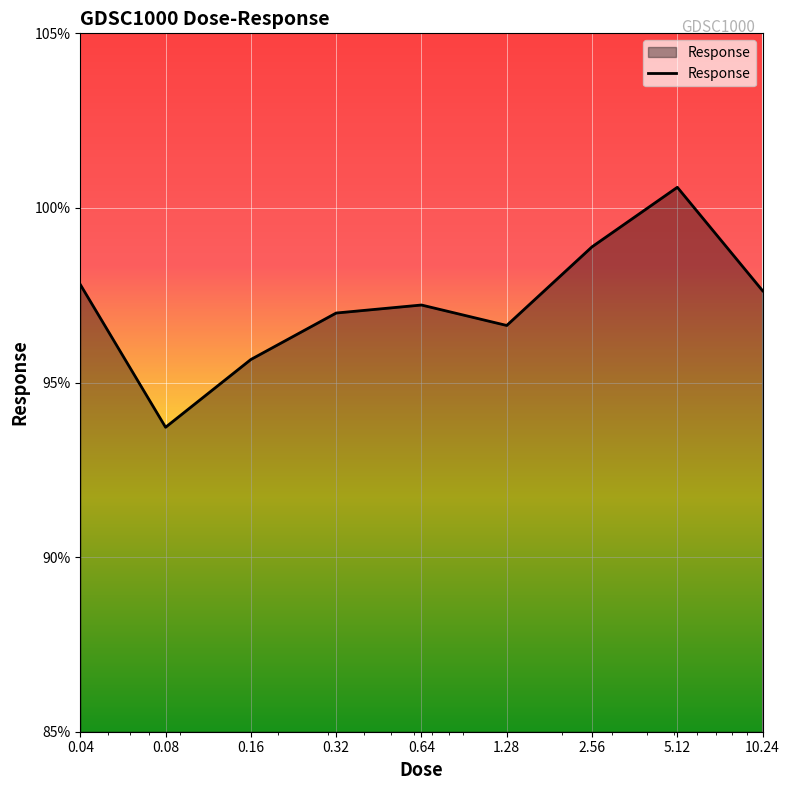

Reading left to right, list all the values displayed in this chart.

97.8	93.7	95.7	97.0	97.2	96.6	98.9	100.6	97.6